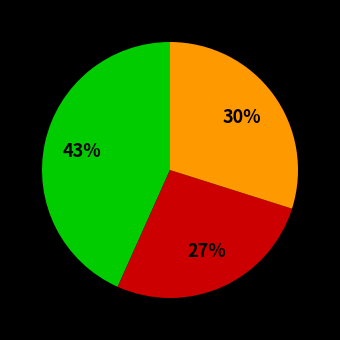

How many segments does this pie chart have?

3